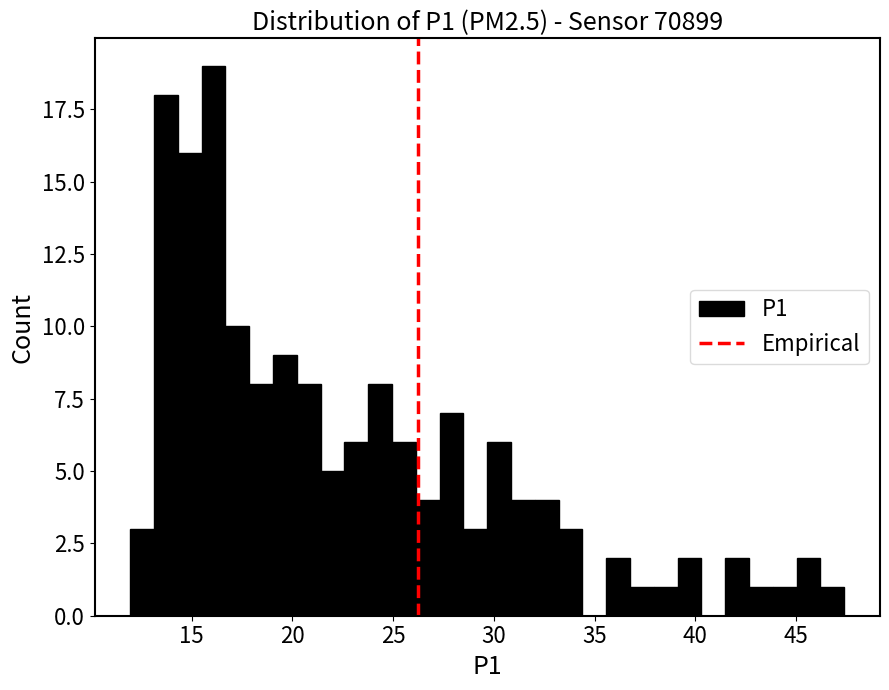

Read against the x-axis, roughly where is the centre of the tallest bar?

16.0